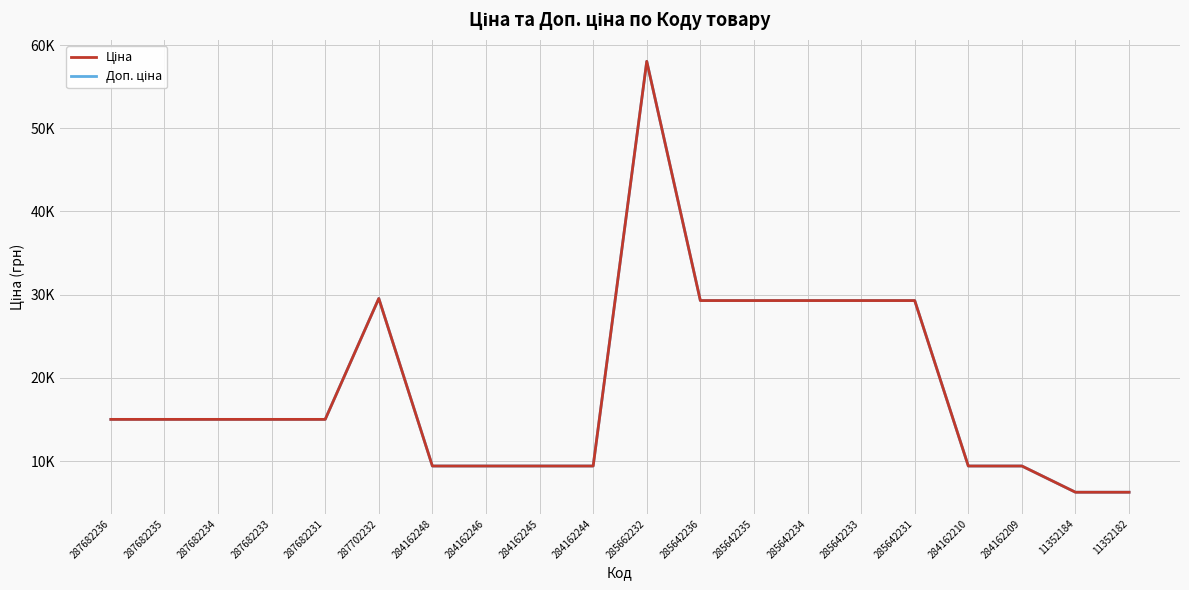

Reading left to right, list all the values displayed in this chart.

Ціна: 287682236=15019.2	287682235=15019.2	287682234=15019.2	287682233=15019.2	287682231=15019.2	287702232=29548.9	284162248=9416.9	284162246=9416.9	284162245=9416.9	284162244=9416.9	285662232=58037.0	285642236=29294.9	285642235=29294.9	285642234=29294.9	285642233=29294.9	285642231=29294.9	284162210=9416.9	284162209=9416.9	11352184=6266.7	11352182=6266.7
Доп. ціна: 287682236=15019.2	287682235=15019.2	287682234=15019.2	287682233=15019.2	287682231=15019.2	287702232=29548.9	284162248=9416.9	284162246=9416.9	284162245=9416.9	284162244=9416.9	285662232=58037.0	285642236=29294.9	285642235=29294.9	285642234=29294.9	285642233=29294.9	285642231=29294.9	284162210=9416.9	284162209=9416.9	11352184=6266.7	11352182=6266.7